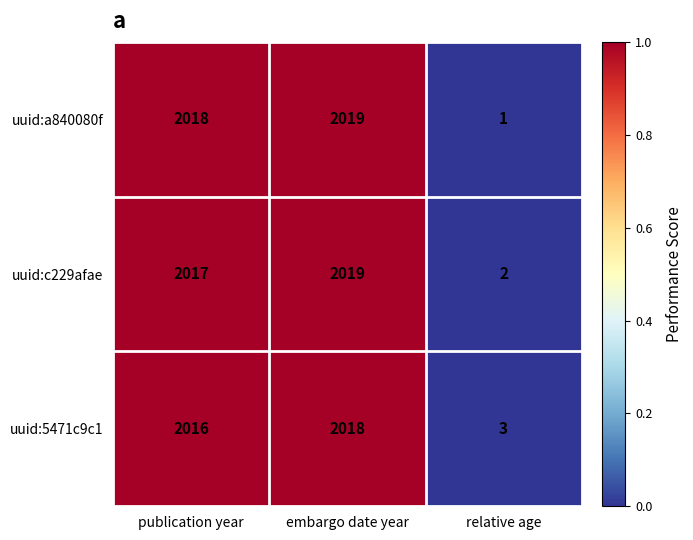

Reading left to right, transcribe all the data shown in this chart.

uuid:a840080f: publication year=2018	embargo date year=2019	relative age=1
uuid:c229afae: publication year=2017	embargo date year=2019	relative age=2
uuid:5471c9c1: publication year=2016	embargo date year=2018	relative age=3